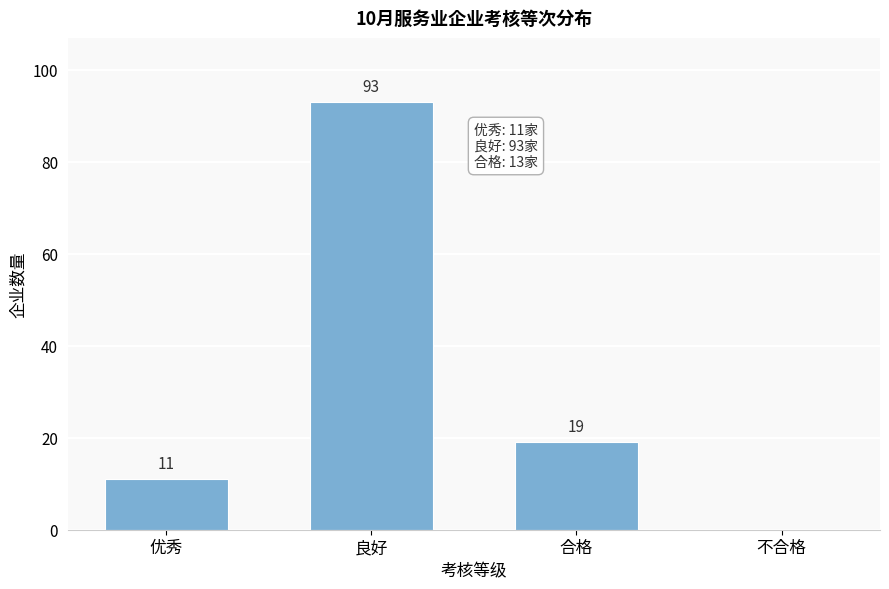

Reading left to right, transcribe all the data shown in this chart.

优秀=11	良好=93	合格=19	不合格=0